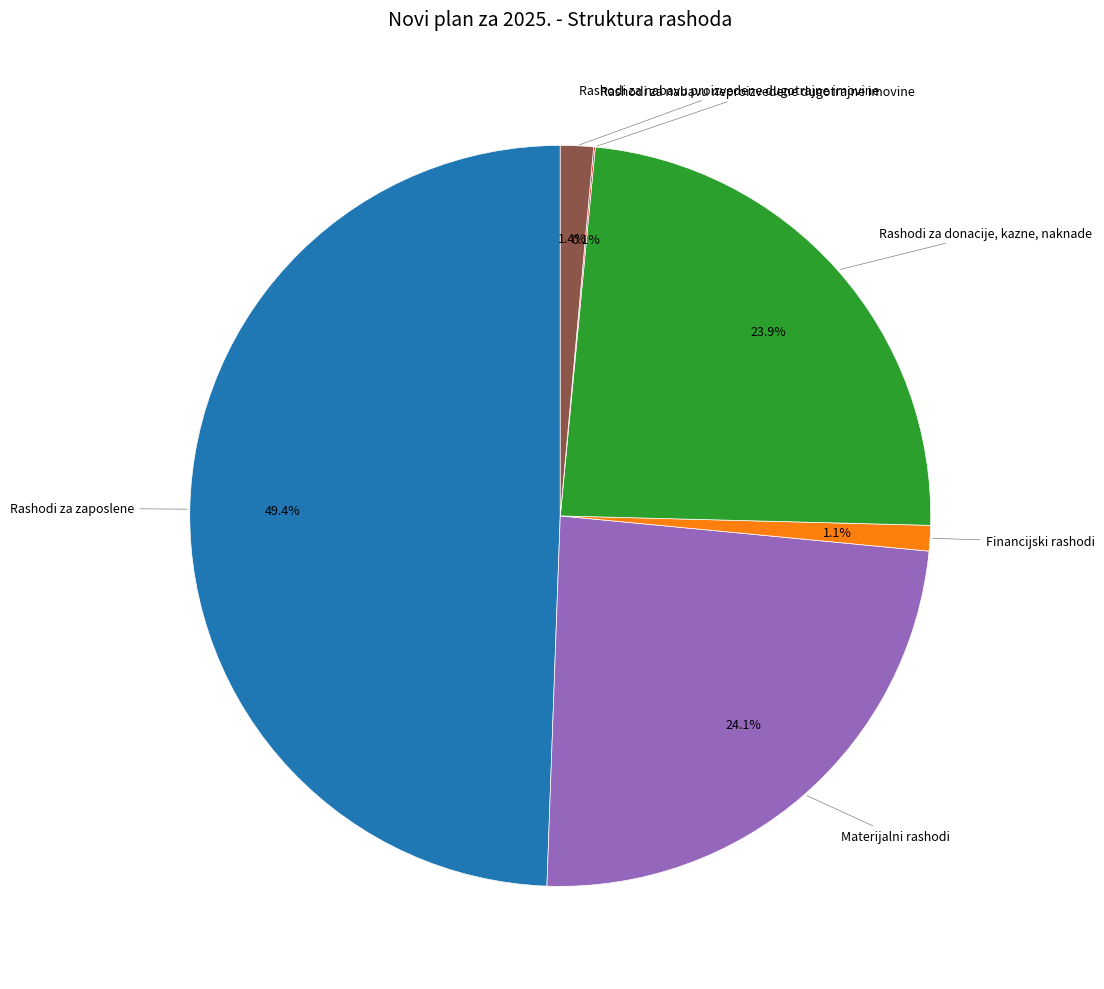

Is there a majority slice in this chart?

No